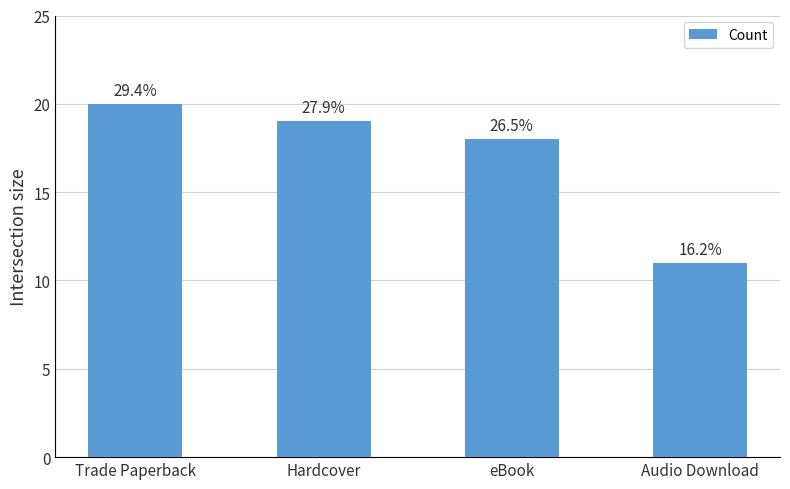

What is the value of the 3rd bar from the left?

18